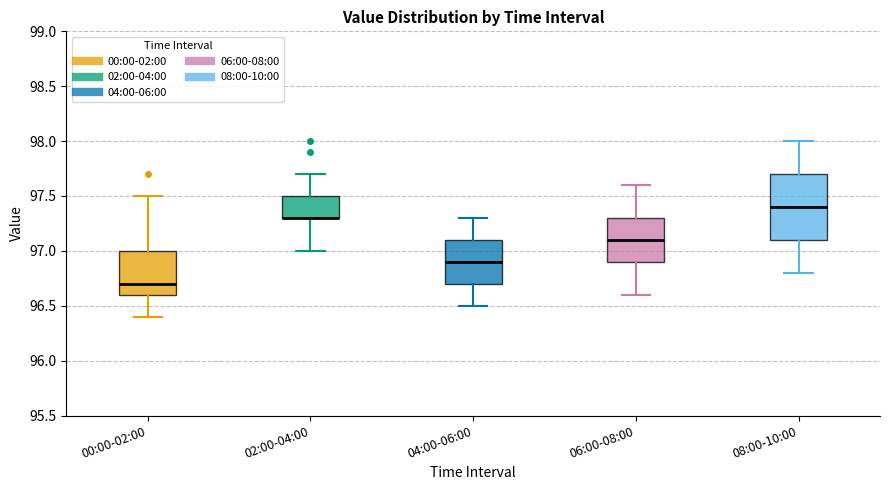

Which box is the tallest, from its lower edge to its upper edge?

08:00-10:00